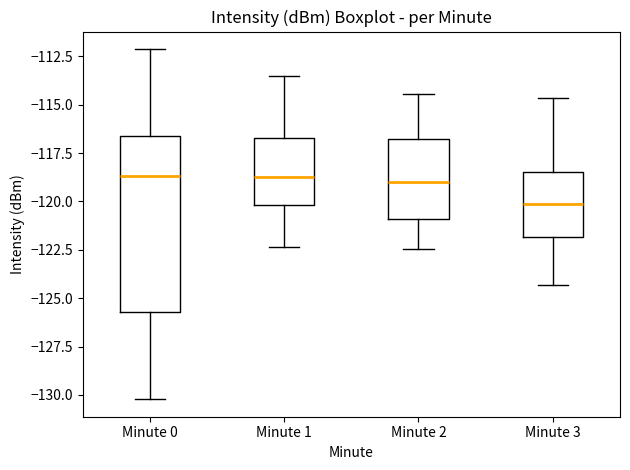

Reading left to right, transcribe this box plot: for each box, give where its median line is, the range the box spans, and where its two whiskers end, as read against the y-axis. The values are not printed on the chart, so give them approximately, as read against the axis.

Minute 0: median -118.5, box -125.5 to -116.5, whiskers -130.0 to -112.0
Minute 1: median -118.5, box -120.0 to -116.5, whiskers -122.5 to -113.5
Minute 2: median -119.0, box -121.0 to -117.0, whiskers -122.5 to -114.5
Minute 3: median -120.0, box -122.0 to -118.5, whiskers -124.5 to -114.5